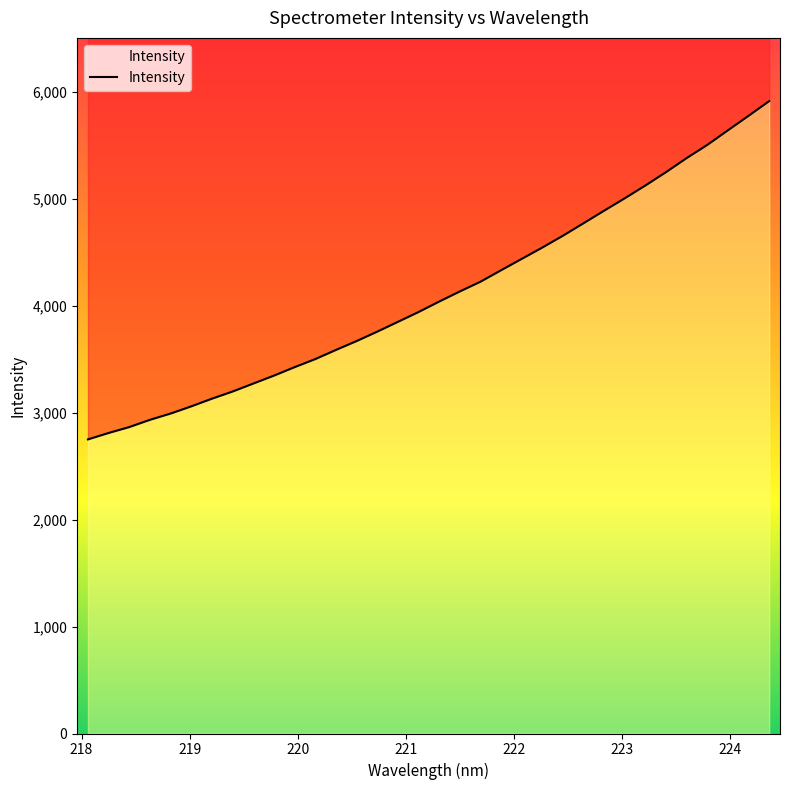

What is the difference between the values at 218.0596 and 222.4538?

1905.5